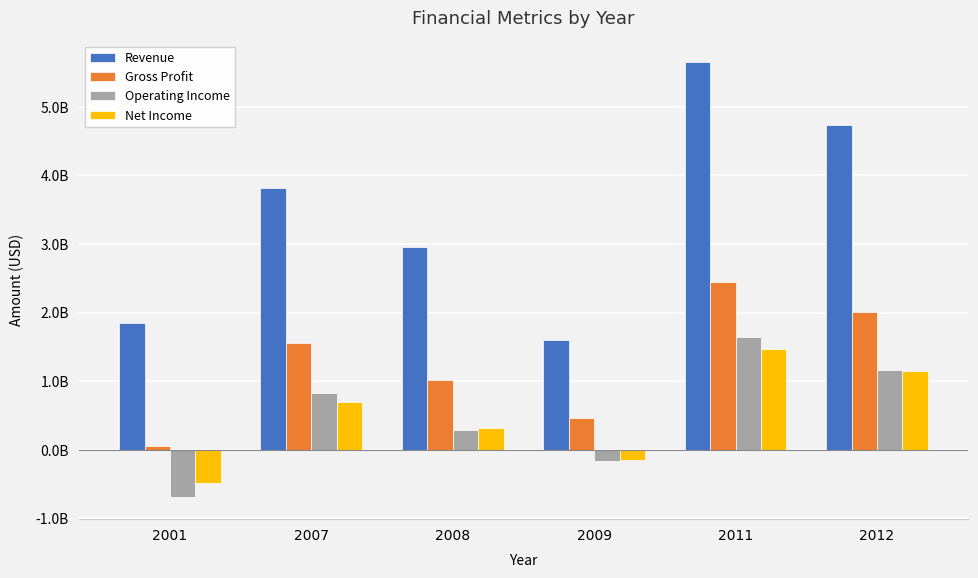

Where is Gross Profit nearest to the value 1250668560?

2008